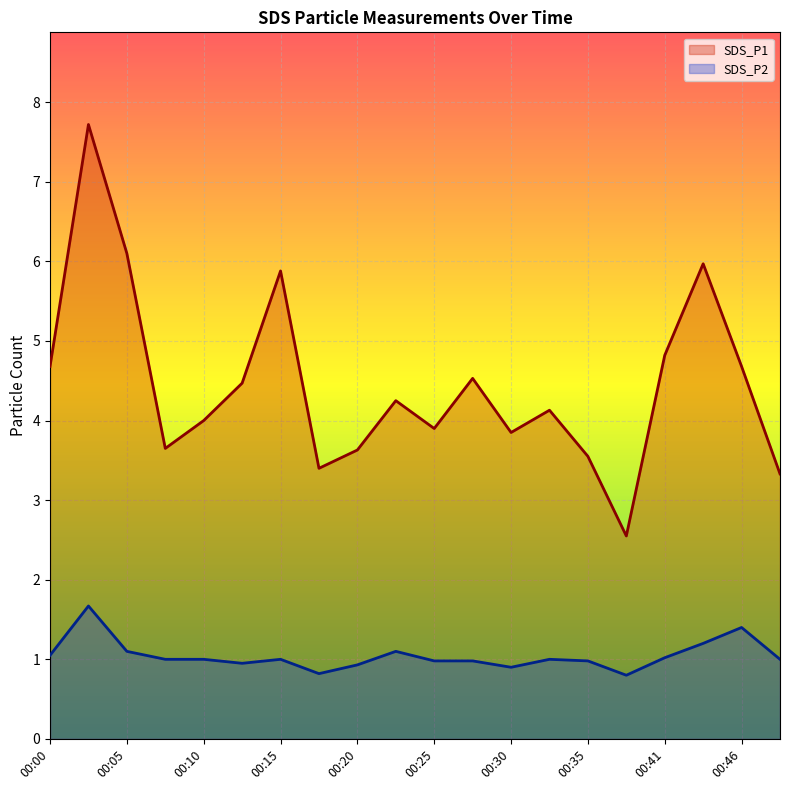

How many categories are shown in the chart?

20